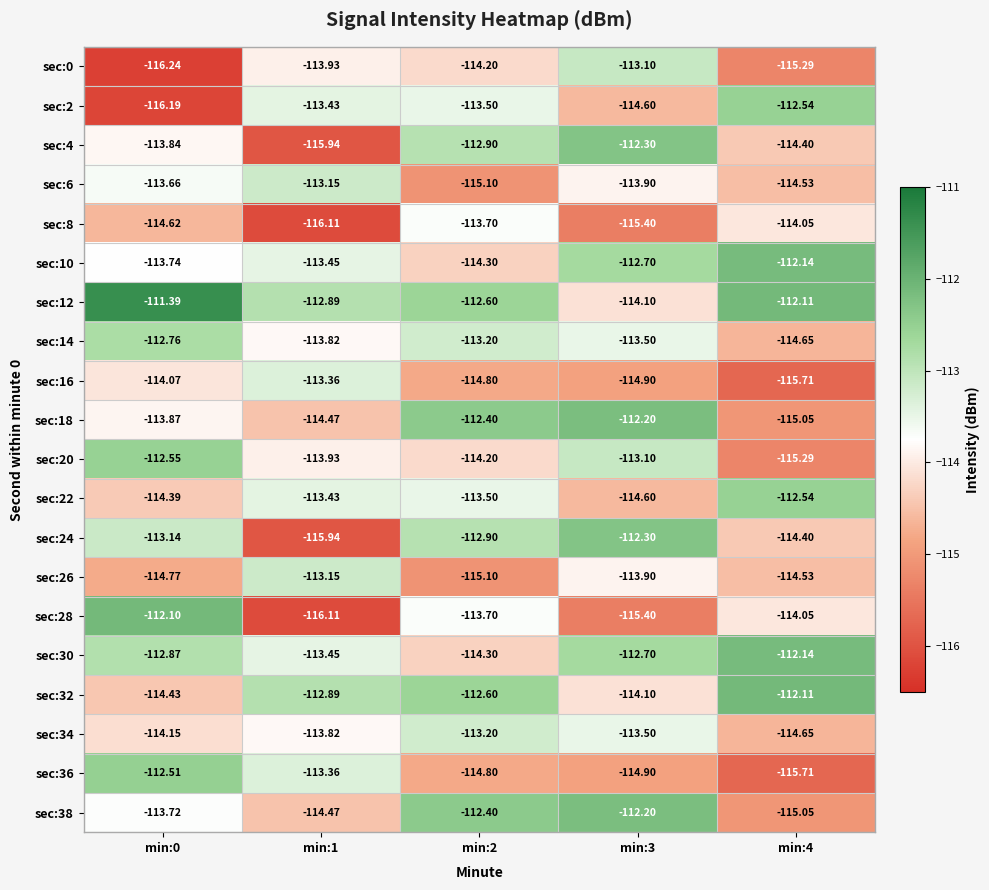

Is the value of sec:30 at min:1 greater than the value of sec:22 at min:1?

No